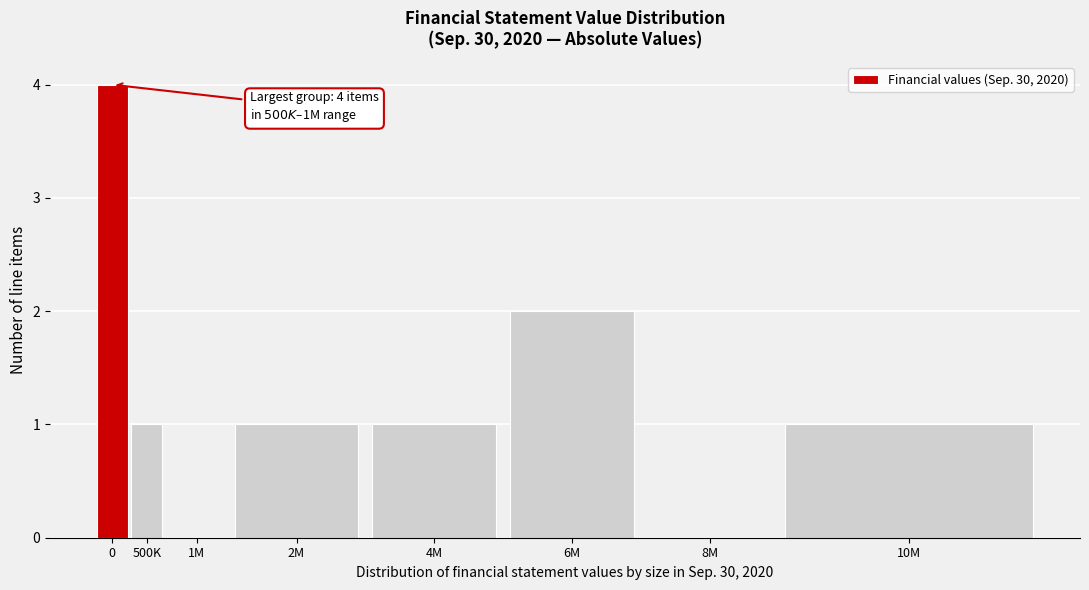

What is the sum of all values?

10